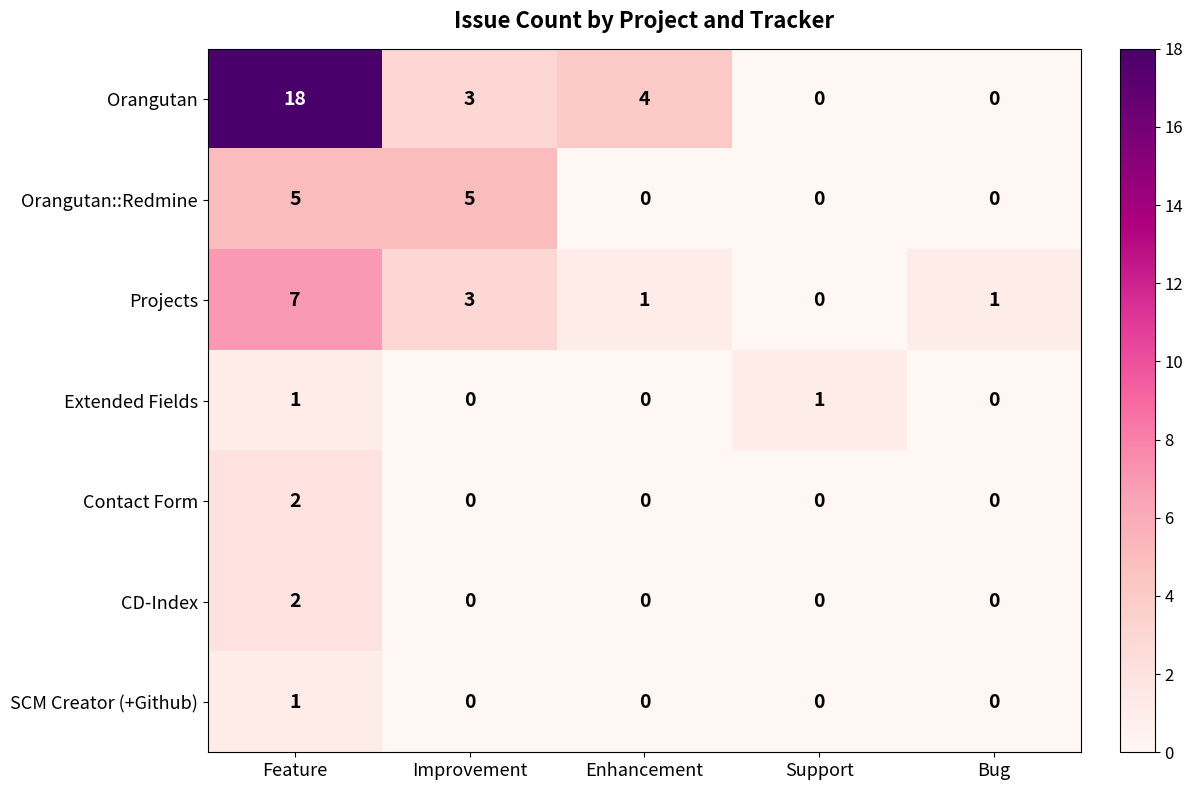

The value of CD-Index at Enhancement is -1. True or false?

False